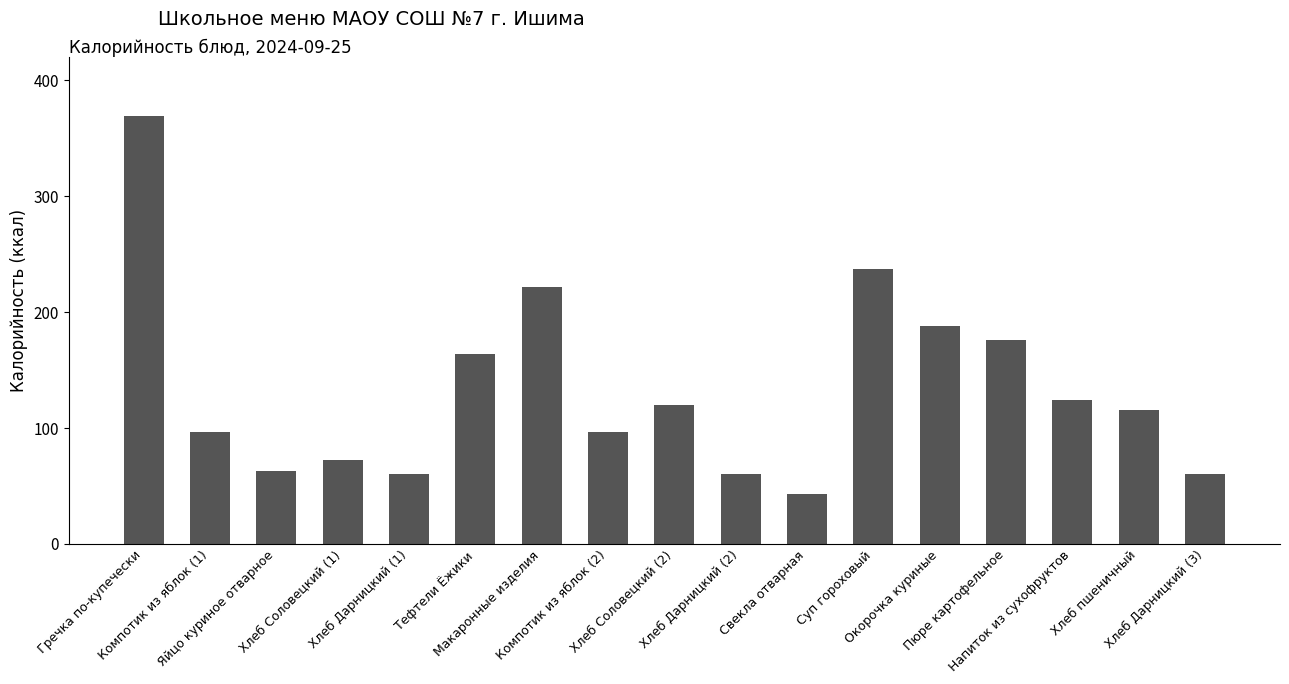

Reading right to left, what are all the values shown in this chart?

Хлеб Дарницкий (3)=60.1	Хлеб пшеничный=115.5	Напиток из сухофруктов=124.0	Пюре картофельное=176.0	Окорочка куриные=188.0	Суп гороховый=237.3	Свекла отварная=43.3	Хлеб Дарницкий (2)=60.1	Хлеб Соловецкий (2)=120.0	Компотик из яблок (2)=96.2	Макаронные изделия=221.4	Тефтели Ёжики=164.0	Хлеб Дарницкий (1)=60.1	Хлеб Соловецкий (1)=72.0	Яйцо куриное отварное=62.5	Компотик из яблок (1)=96.2	Гречка по-купечески=369.0